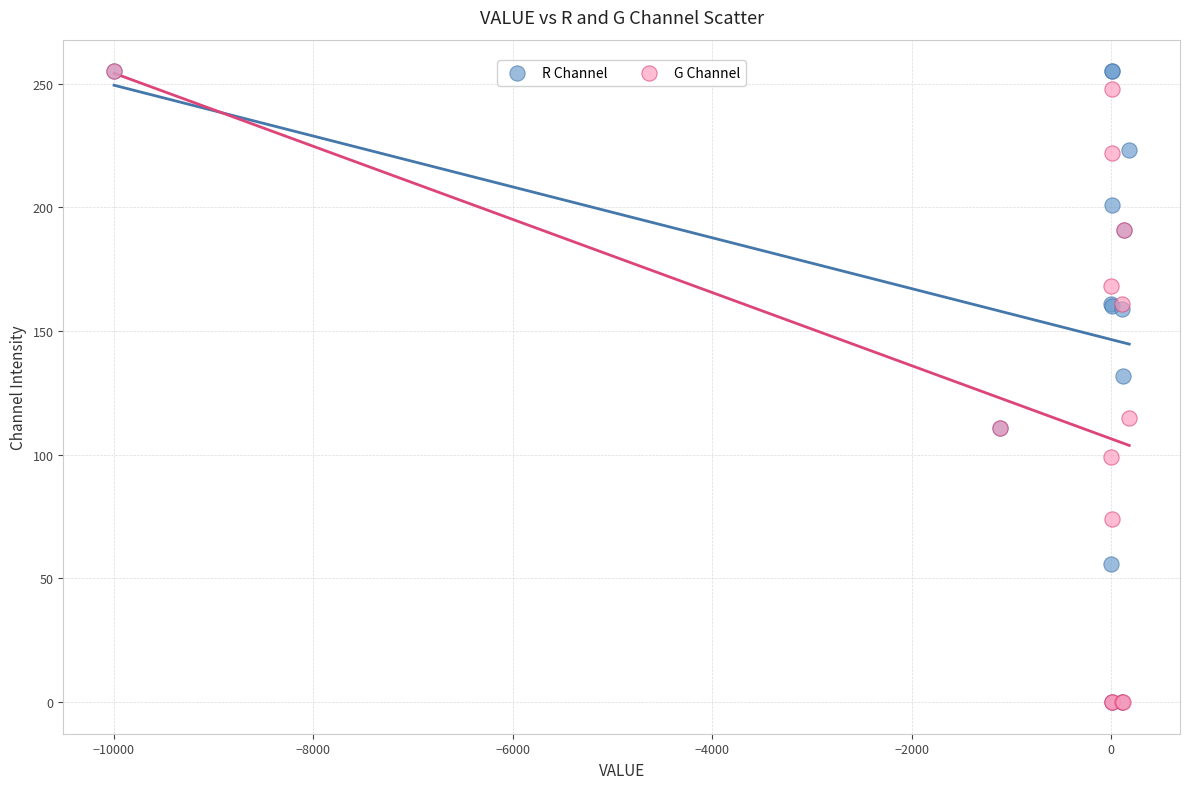

Across all series, what Y value is closest to 127?

132